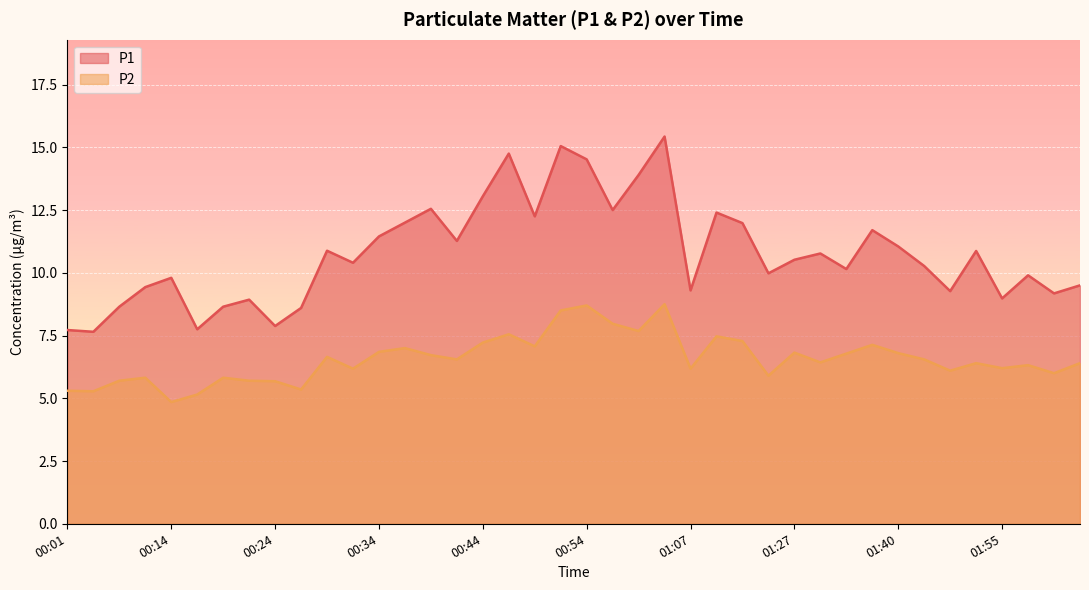

What is the difference between the P2 values at 01:13 and 01:24?

1.4